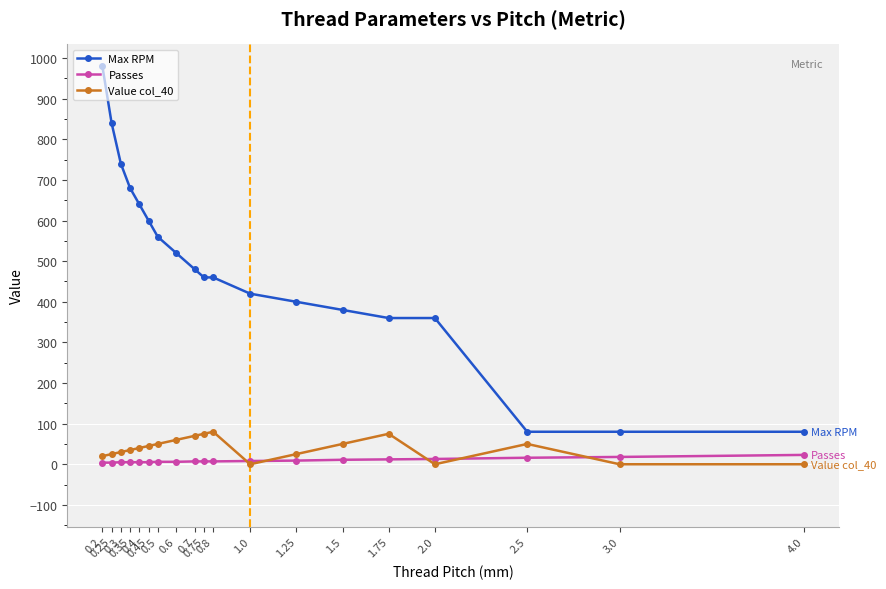

True or false: Passes and Max RPM cross at least once.

False